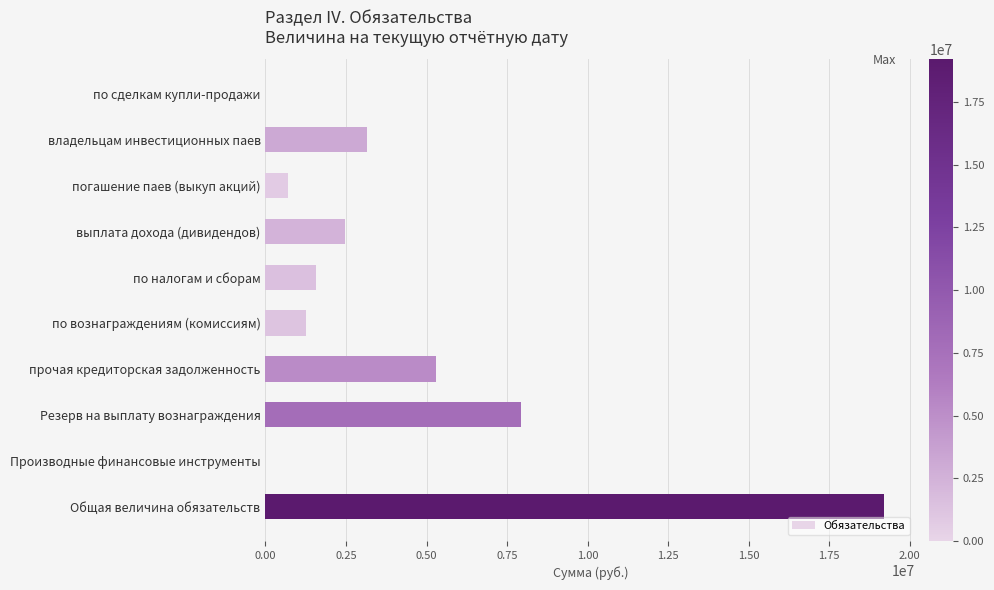

Which has a higher value, выплата дохода (дивидендов) or владельцам инвестиционных паев?

владельцам инвестиционных паев